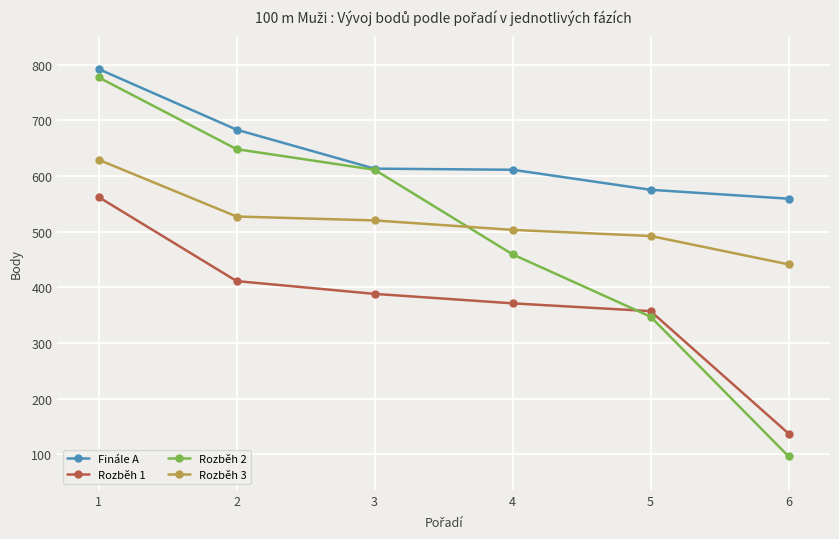

How many values in the Rozběh 2 series are below 611?

3